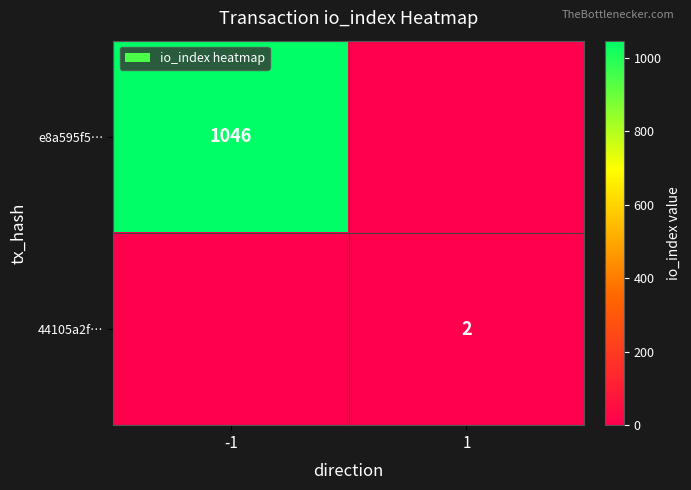

True or false: e8a595f5… has a value of 1046 at -1.

True